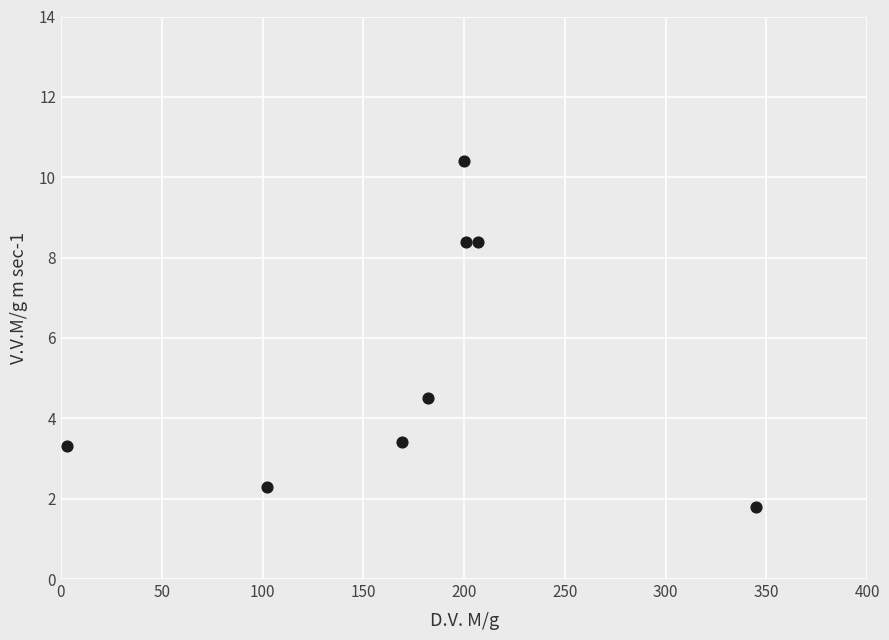

What is the average Y value?

5.3